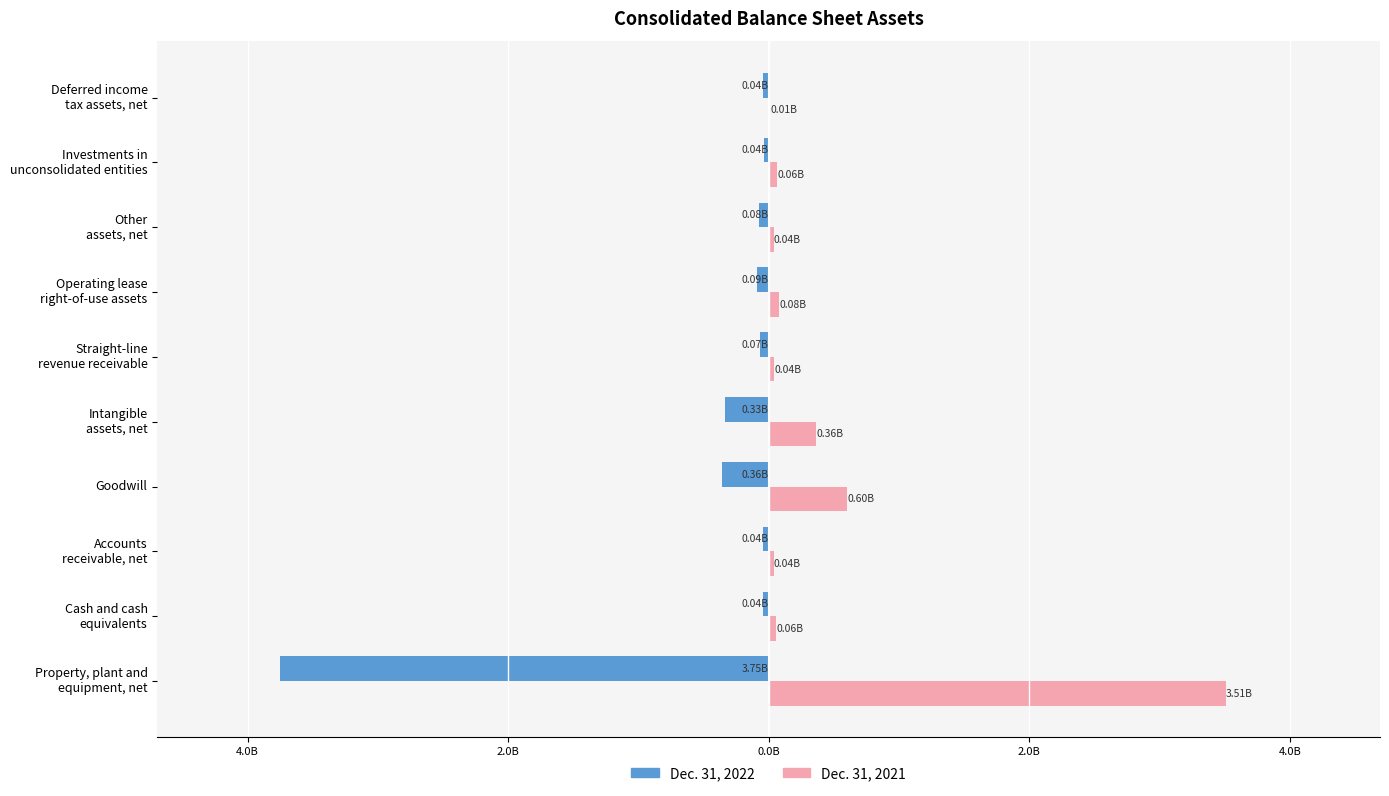

At how many categories does at least one series exceed 1066596284?

1